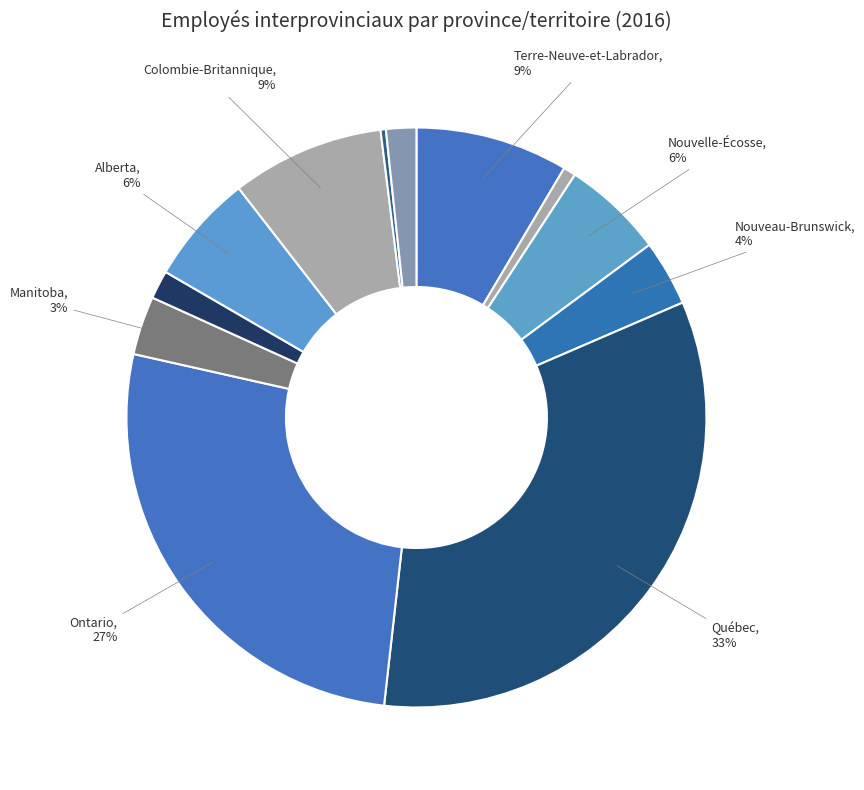

Count the number of slices in the pie.

12